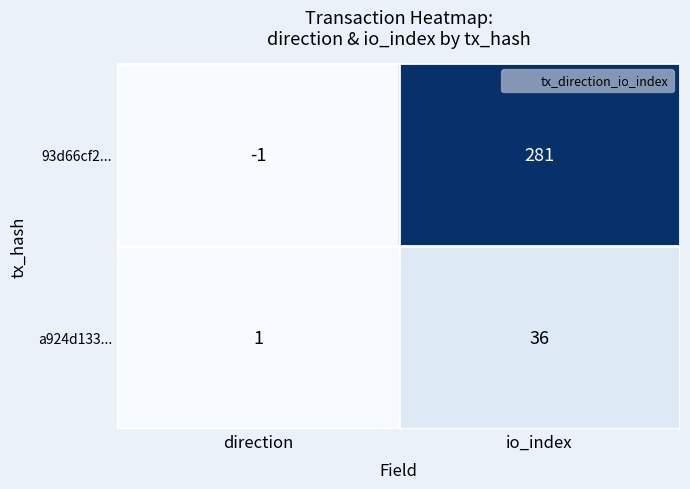

Is it true that a924d133... equals 58 at io_index?

False